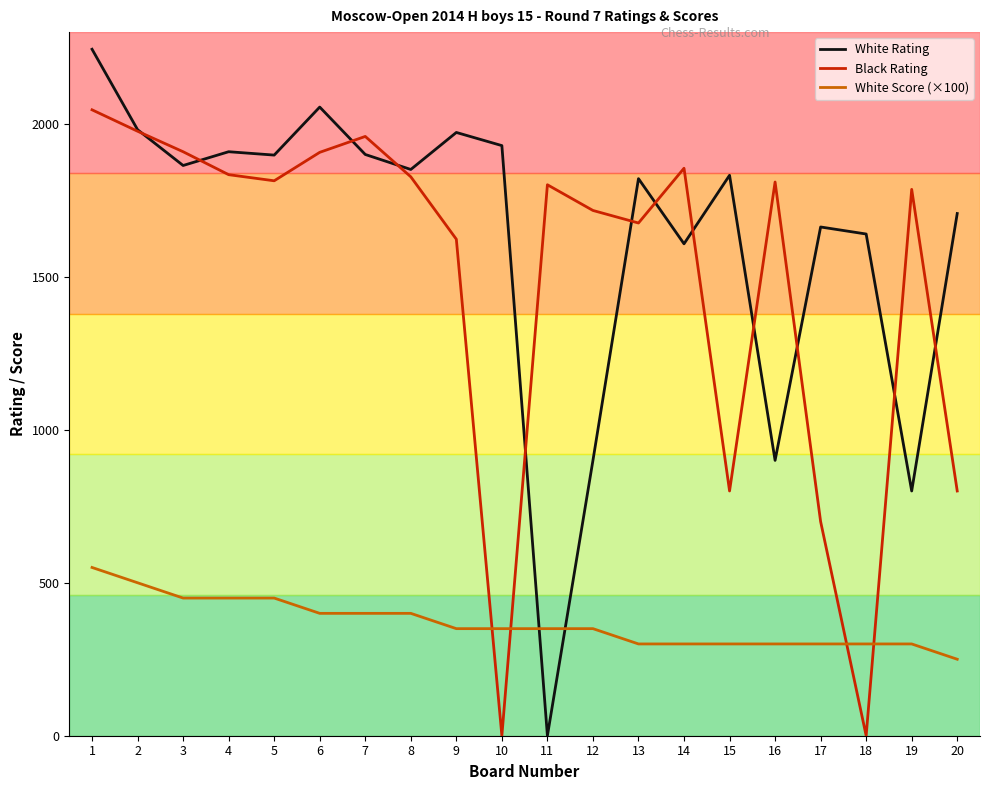

Rank the series by their maximum value, from lowest to highest.

White Score (×100), Black Rating, White Rating